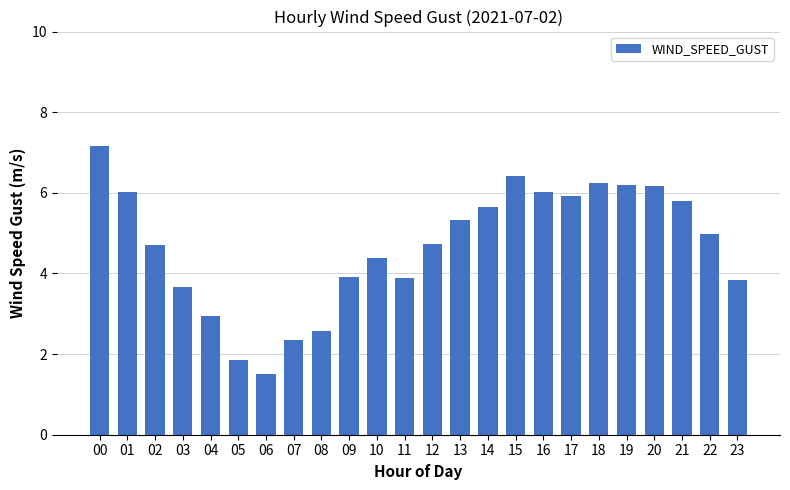

What is the ratio of the value at 00 to the value at 12?

1.5